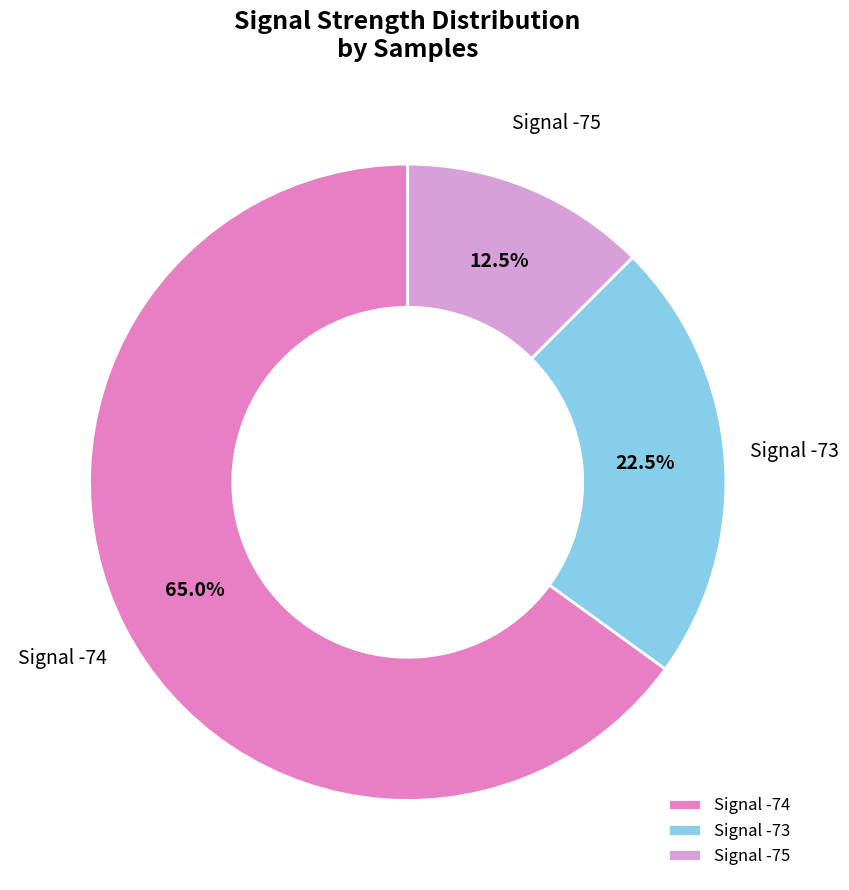

Approximately how many times larger is the value at Signal -75 compared to Signal -73?

0.6